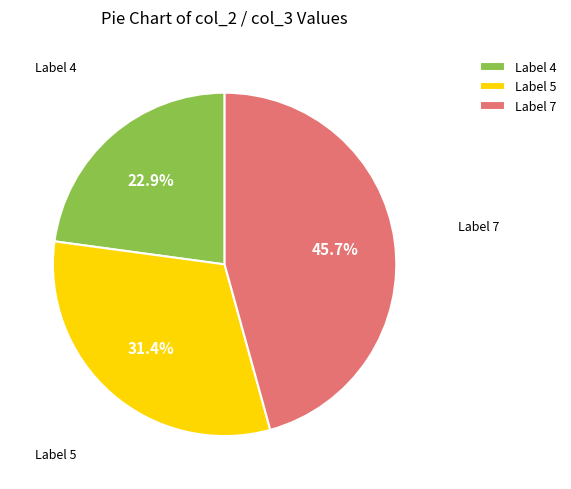

Count the number of slices in the pie.

3